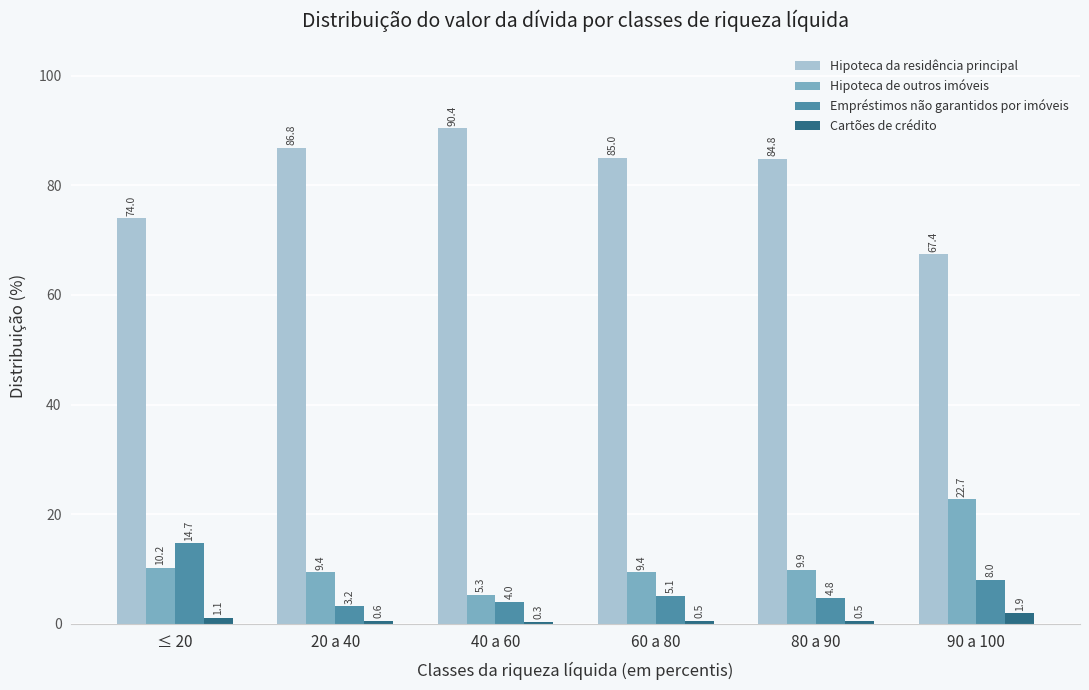

Reading left to right, what are all the values shown in this chart?

Hipoteca da residência principal: 74.0	86.8	90.4	85.0	84.8	67.4
Hipoteca de outros imóveis: 10.2	9.4	5.3	9.4	9.9	22.7
Empréstimos não garantidos por imóveis: 14.7	3.2	4.0	5.1	4.8	8.0
Cartões de crédito: 1.1	0.6	0.3	0.5	0.5	1.9